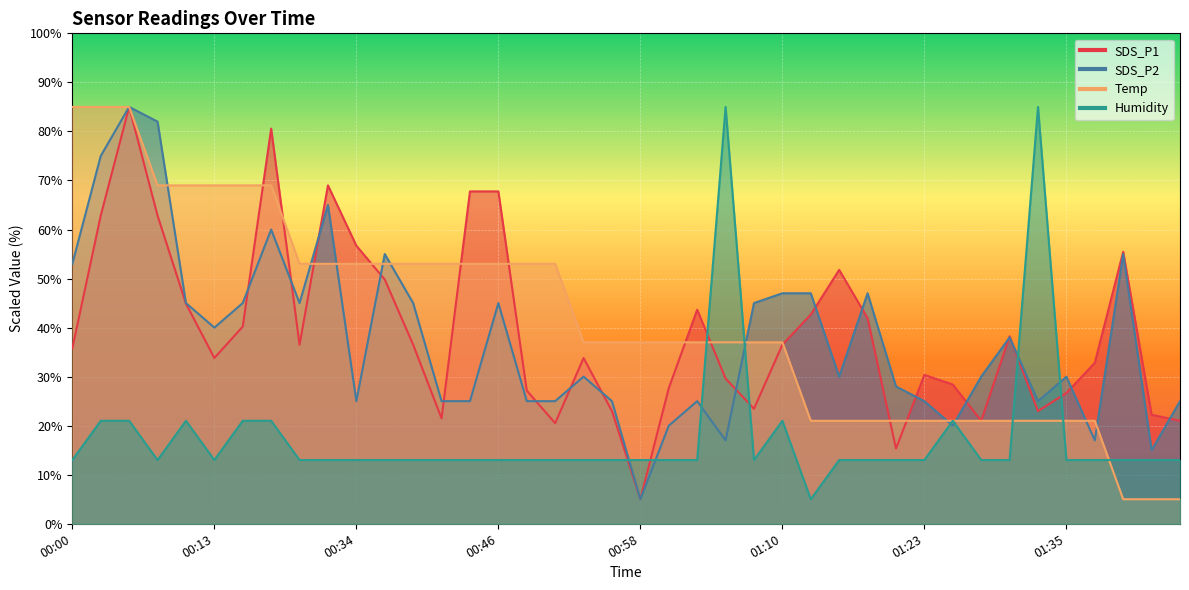

Between which two adjacent categories do Temp and SDS_P1 first intersect?

00:15 and 00:18